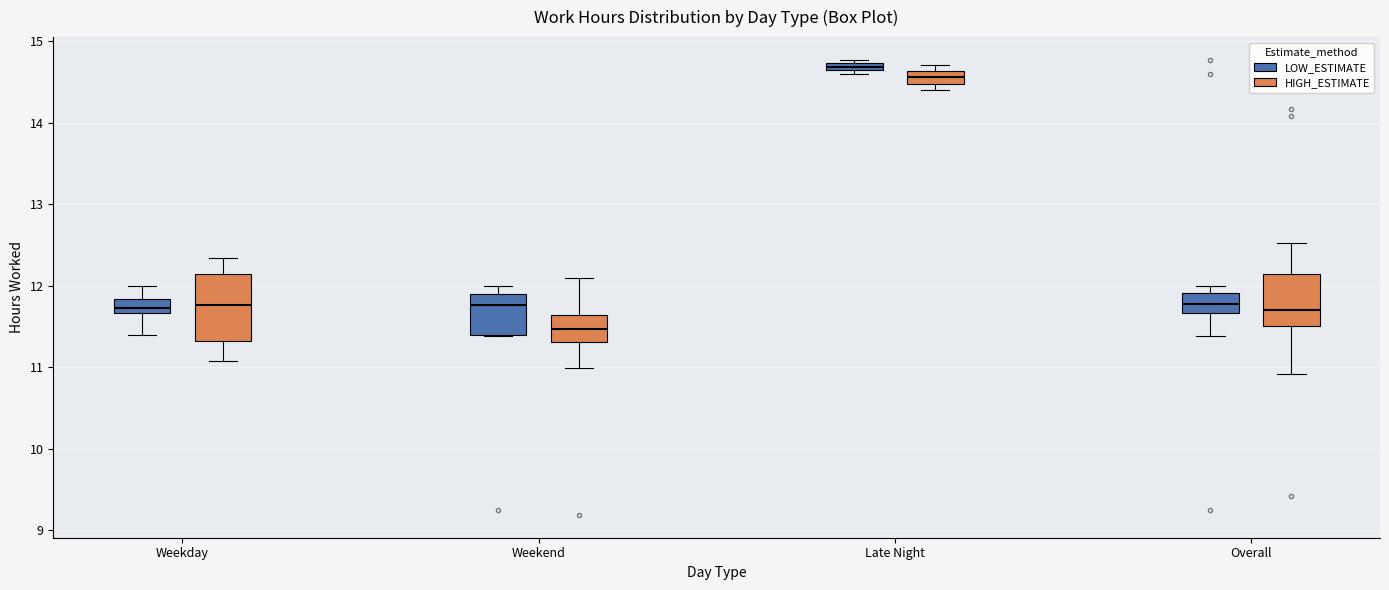

Which box has the lowest median line?

Weekend (HIGH_ESTIMATE)